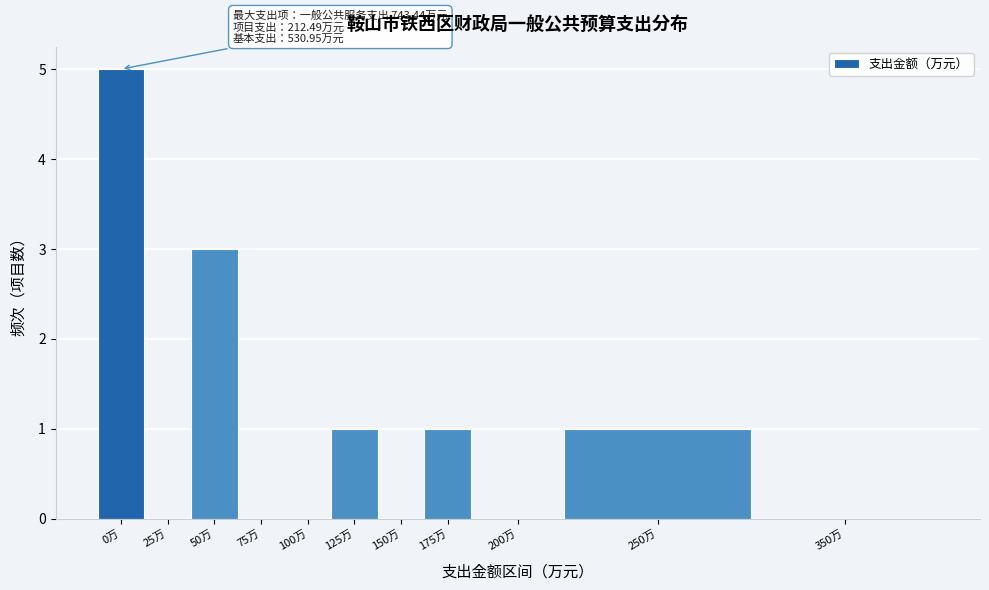

Reading left to right, extract all data points from this chart.

0万=5	25万=0	50万=3	75万=0	100万=0	125万=1	150万=0	175万=1	200万=0	250万=1	350万=0